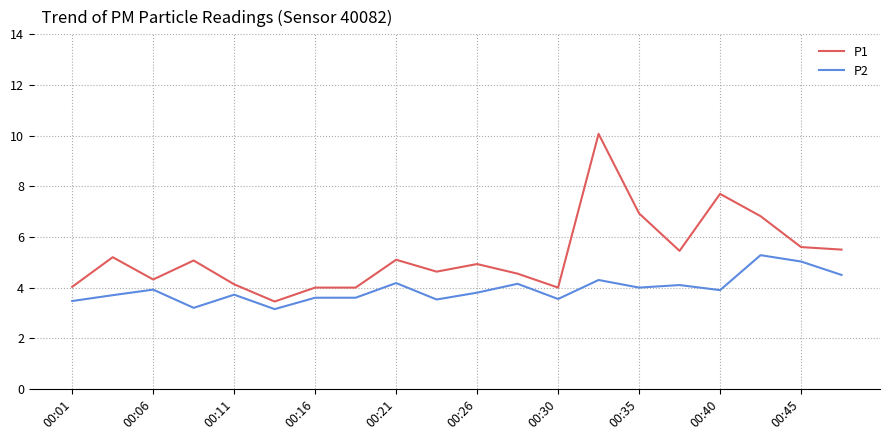

What is the difference between the maximum and minimum values in the P2 series?

2.1